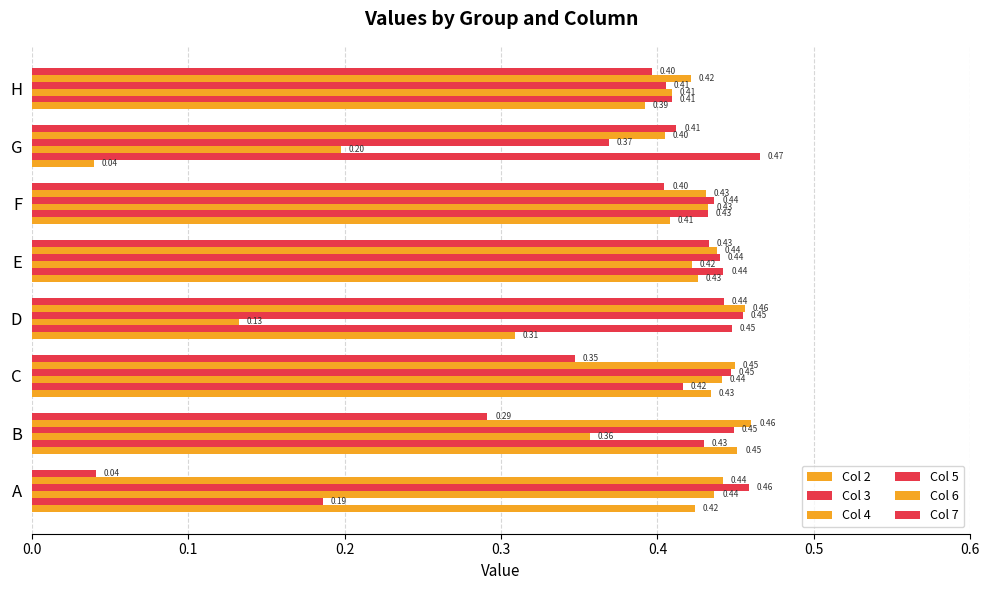

Count the number of categories in the chart.

8